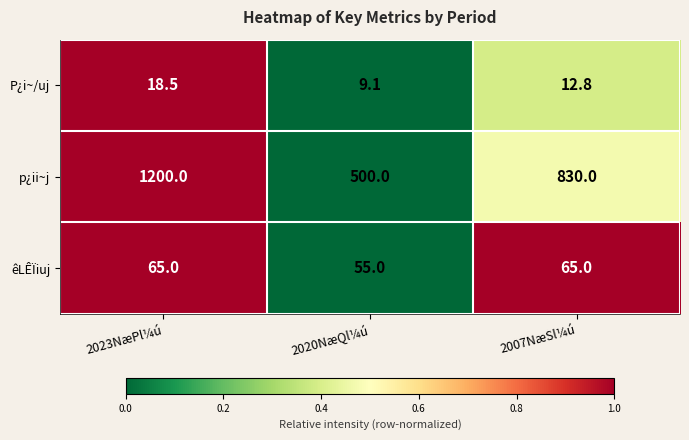

Read the P¿i~/uj value at 2007NæSl¼ú.

12.8